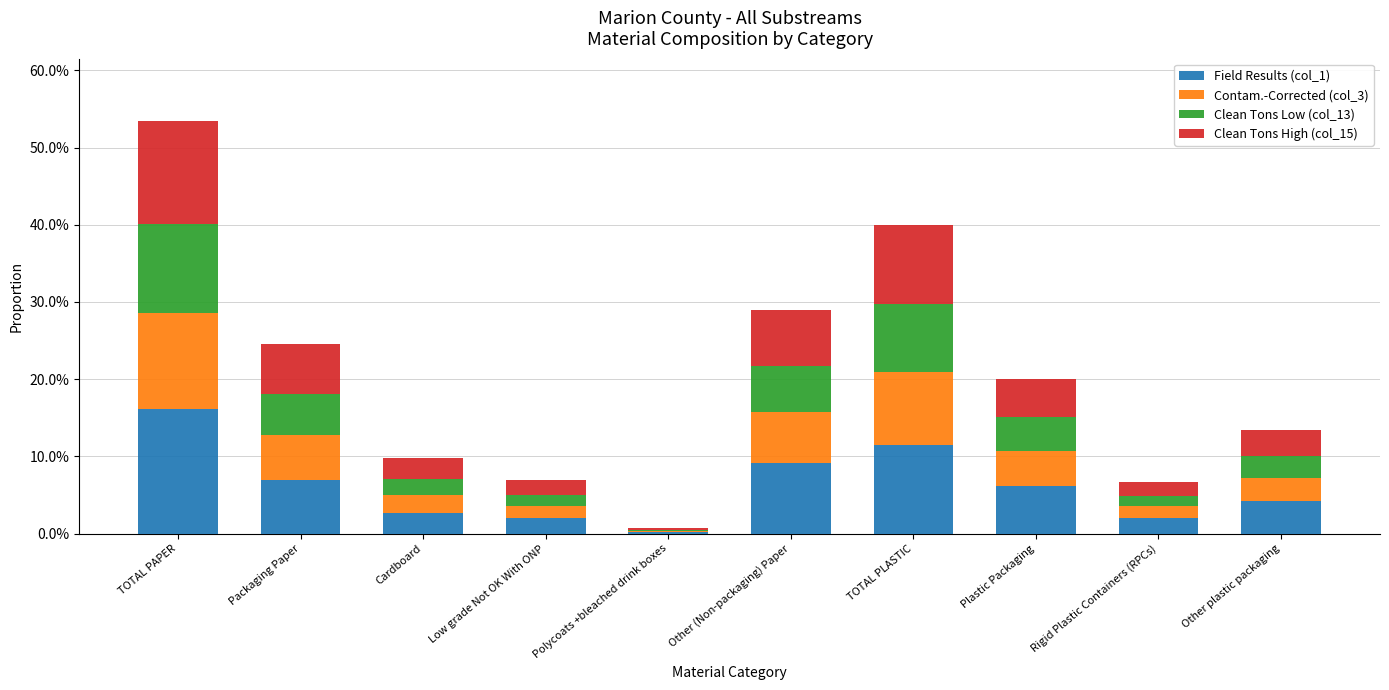

Rank the categories by Clean Tons Low (col_13) value from highest to lowest.

TOTAL PAPER, TOTAL PLASTIC, Other (Non-packaging) Paper, Packaging Paper, Plastic Packaging, Other plastic packaging, Cardboard, Rigid Plastic Containers (RPCs), Low grade Not OK With ONP, Polycoats +bleached drink boxes